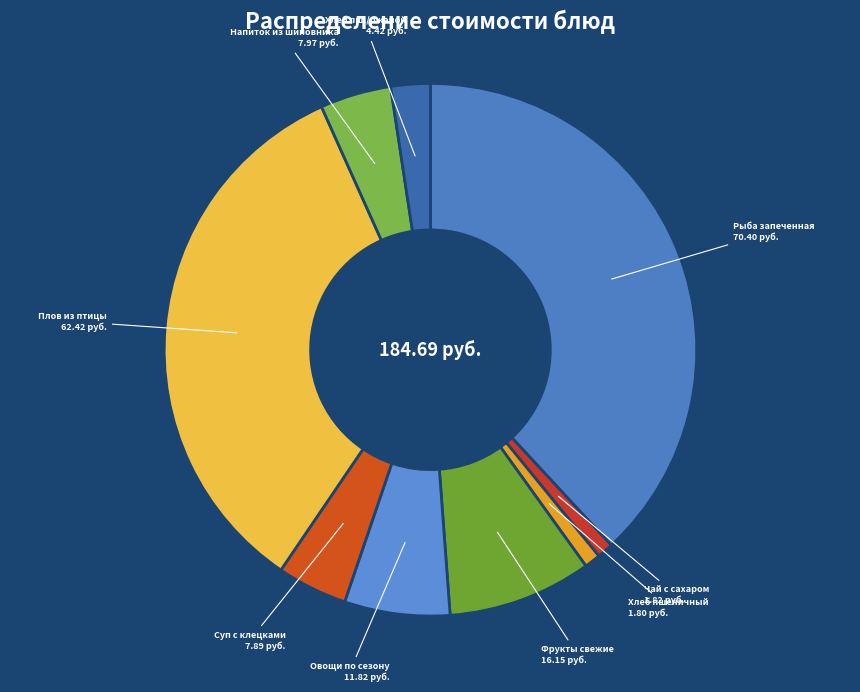

Is there a majority slice in this chart?

No